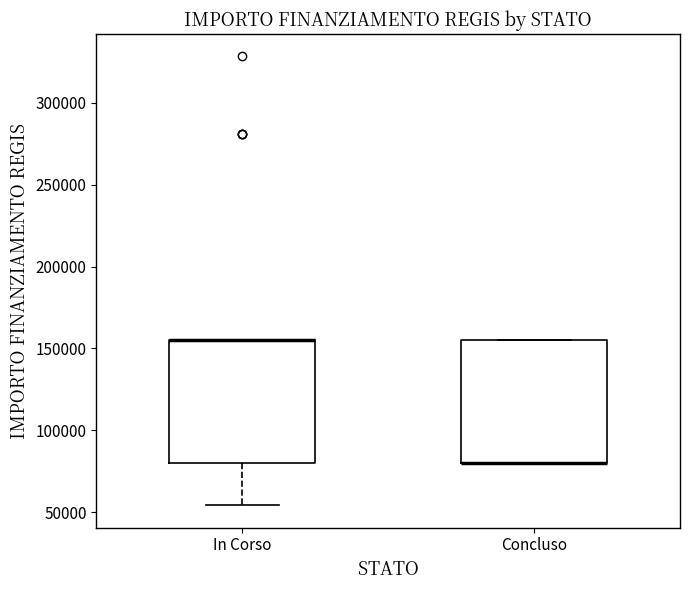

Where is the lower edge of the box for Concluso on the y-axis? The values are not printed on the chart, so give them approximately, as read against the axis.

80000